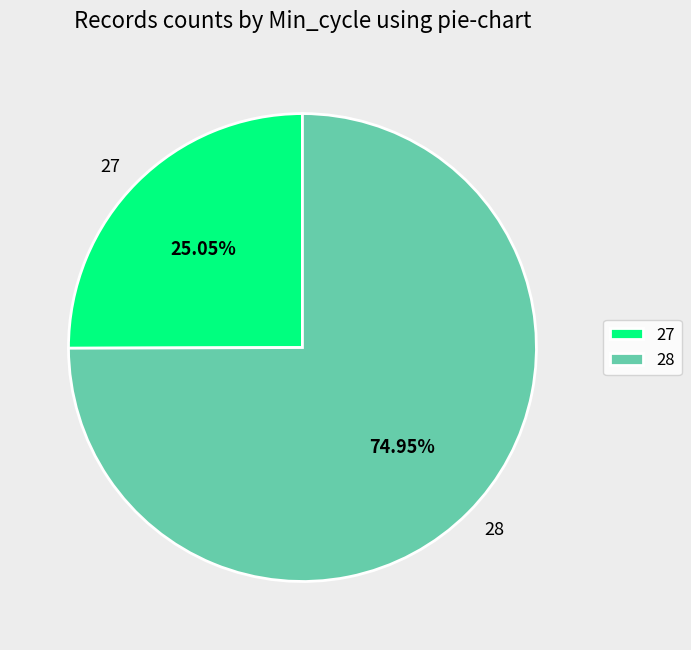

How many slices are in this pie chart?

2